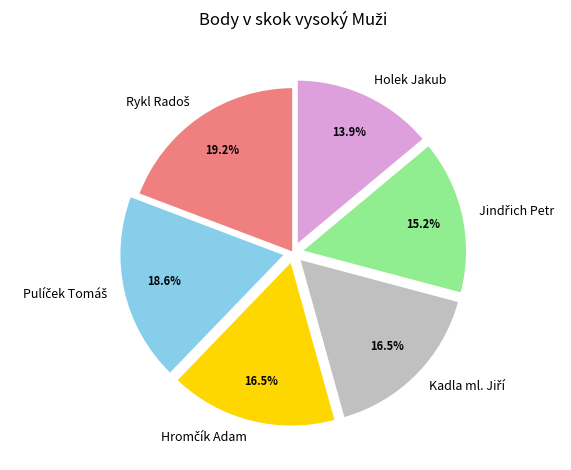

Is it true that Holek Jakub is 4% of the pie?

False